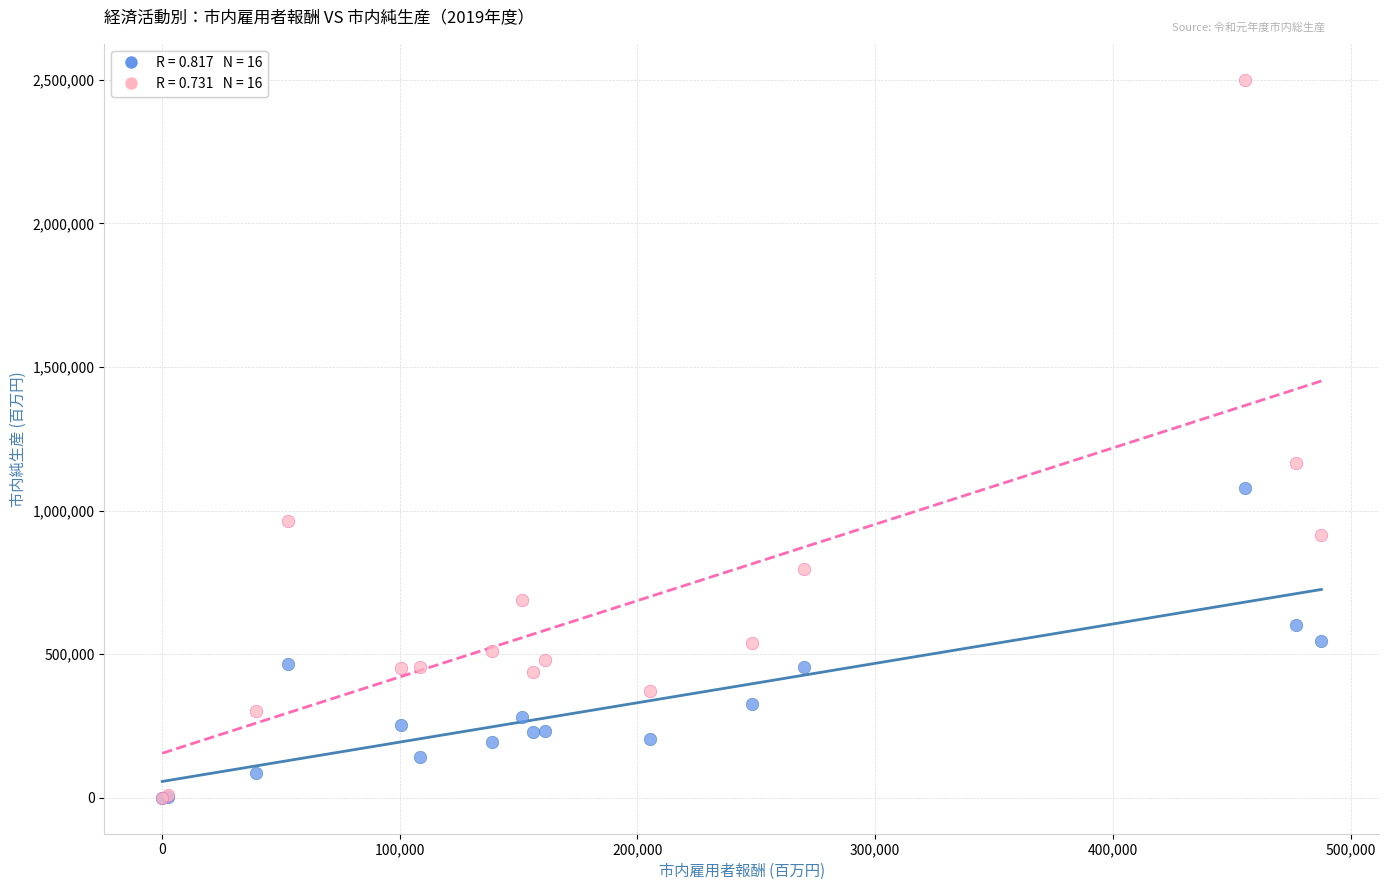

Across all series, what Y value is closest to 1250302?

1166455